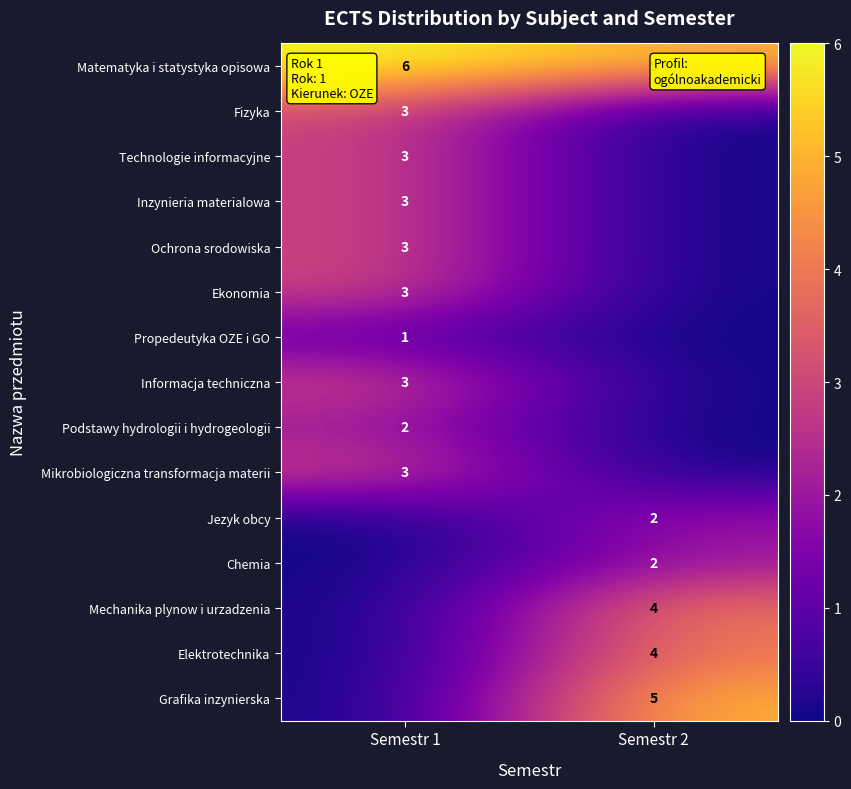

What is the maximum value shown in the chart?

6